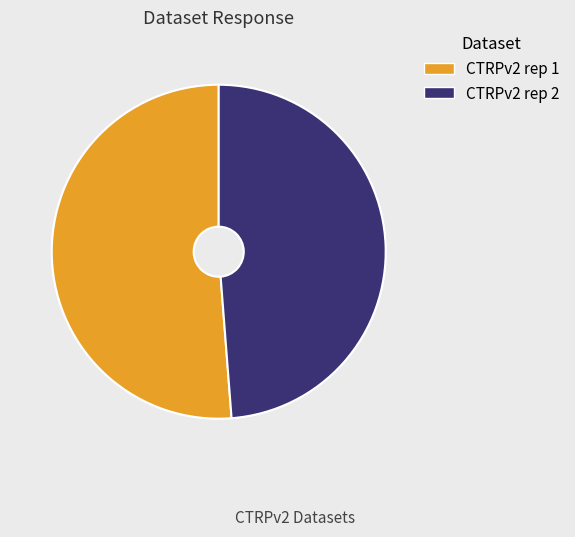

Do CTRPv2 rep 1 and CTRPv2 rep 2 together represent more than half of the pie?

Yes